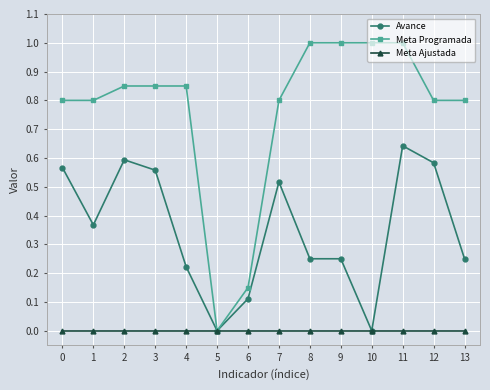

What is the maximum value shown in the chart?

1.0